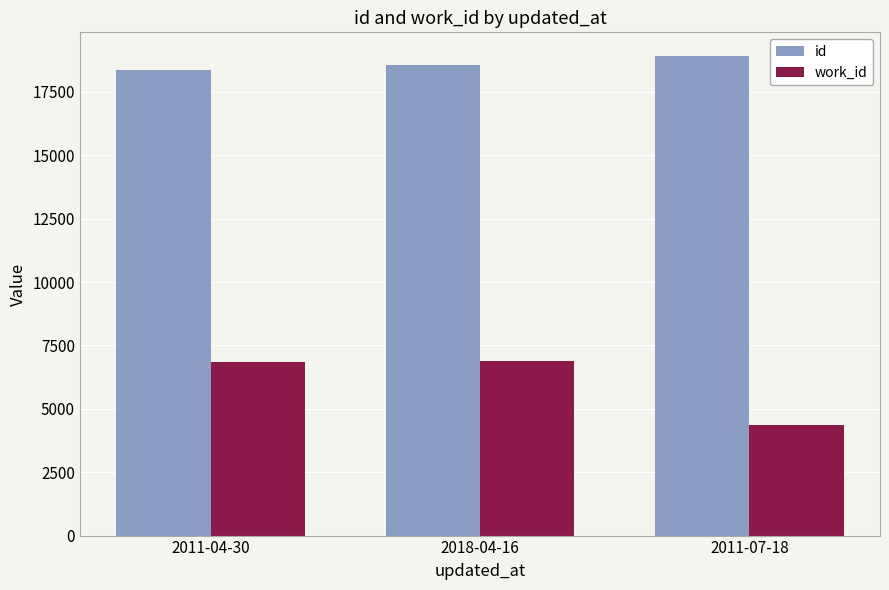

At which label does id reach its peak?

2011-07-18